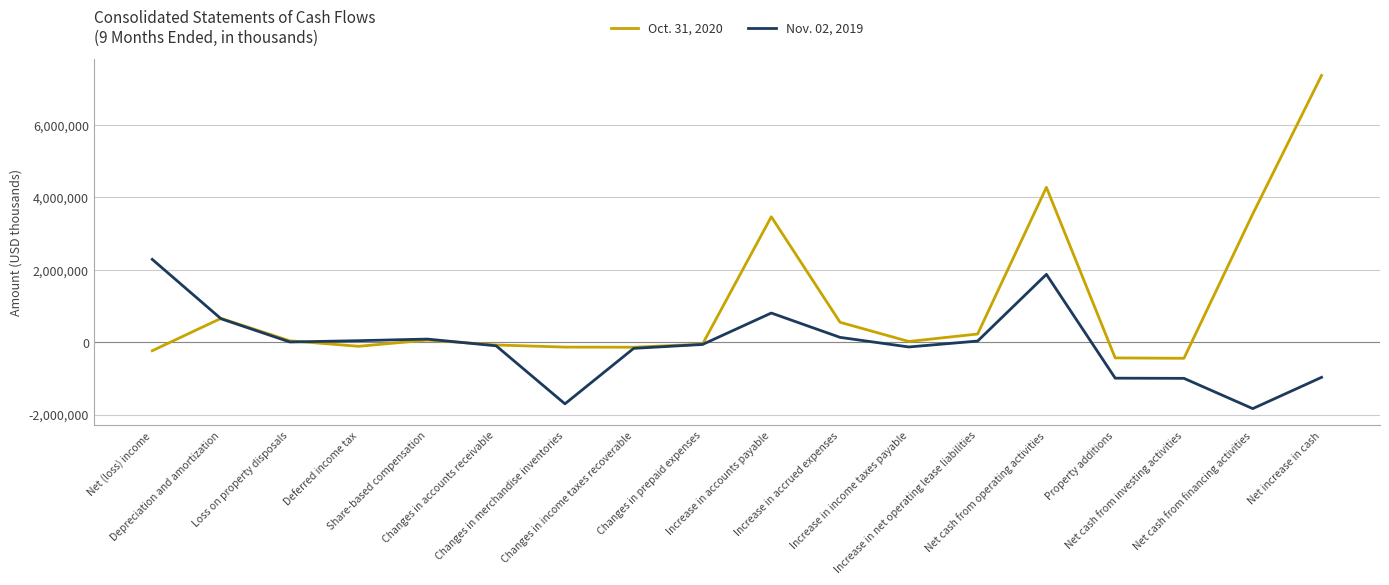

What is the minimum value for Oct. 31, 2020?

-444178